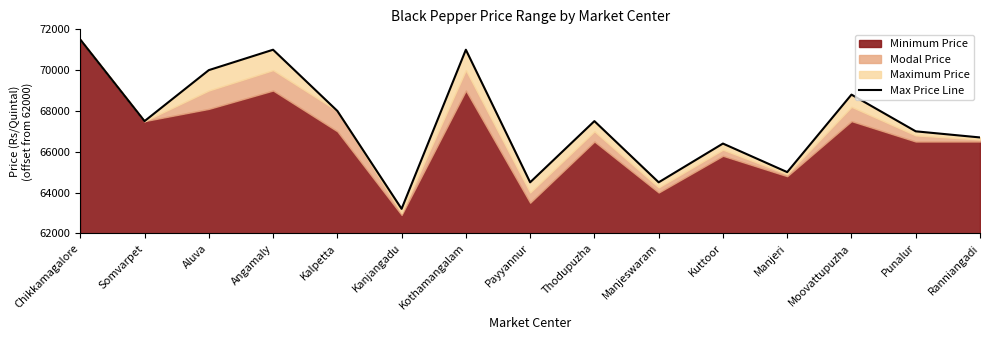

True or false: the data has more than 1 interior local peaks.

True